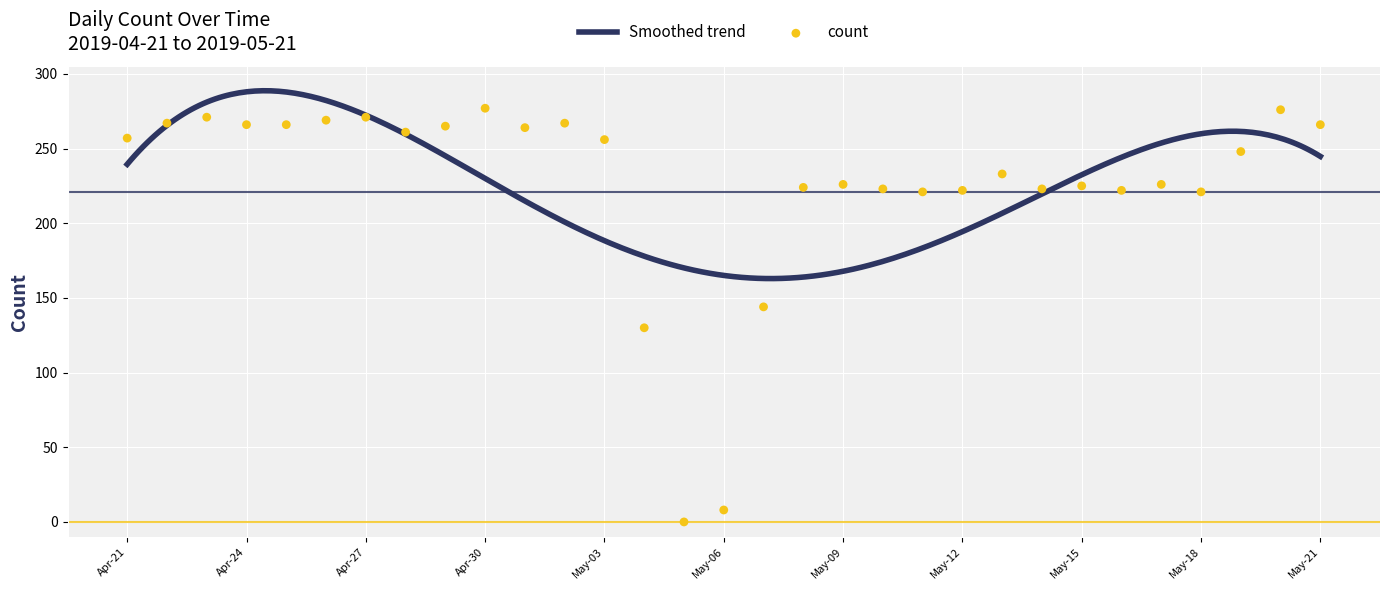

Approximately how many times larger is the value at 2019-05-13 compared to 2019-05-04?

1.8